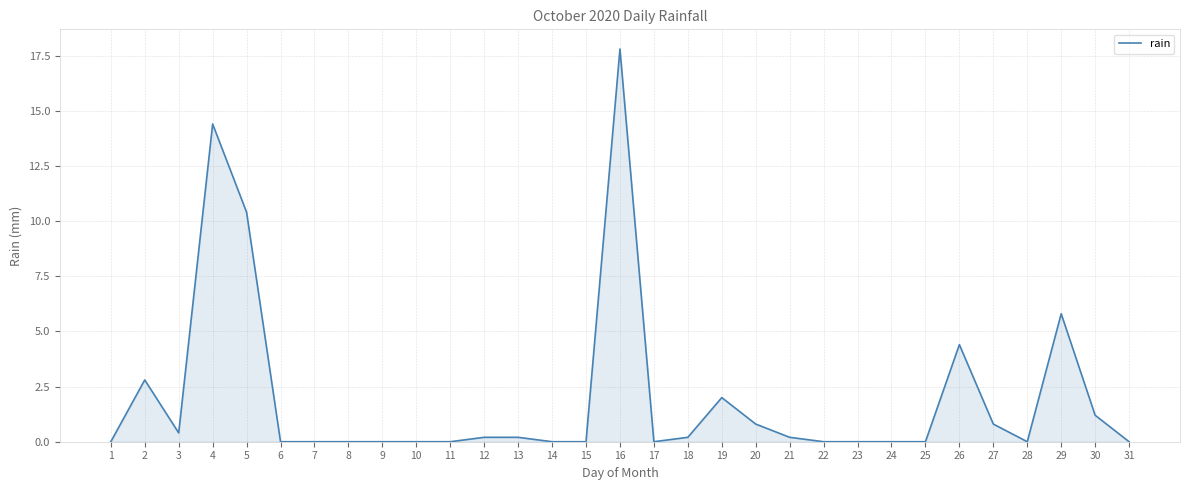

What is the difference between the maximum and minimum values?

17.8